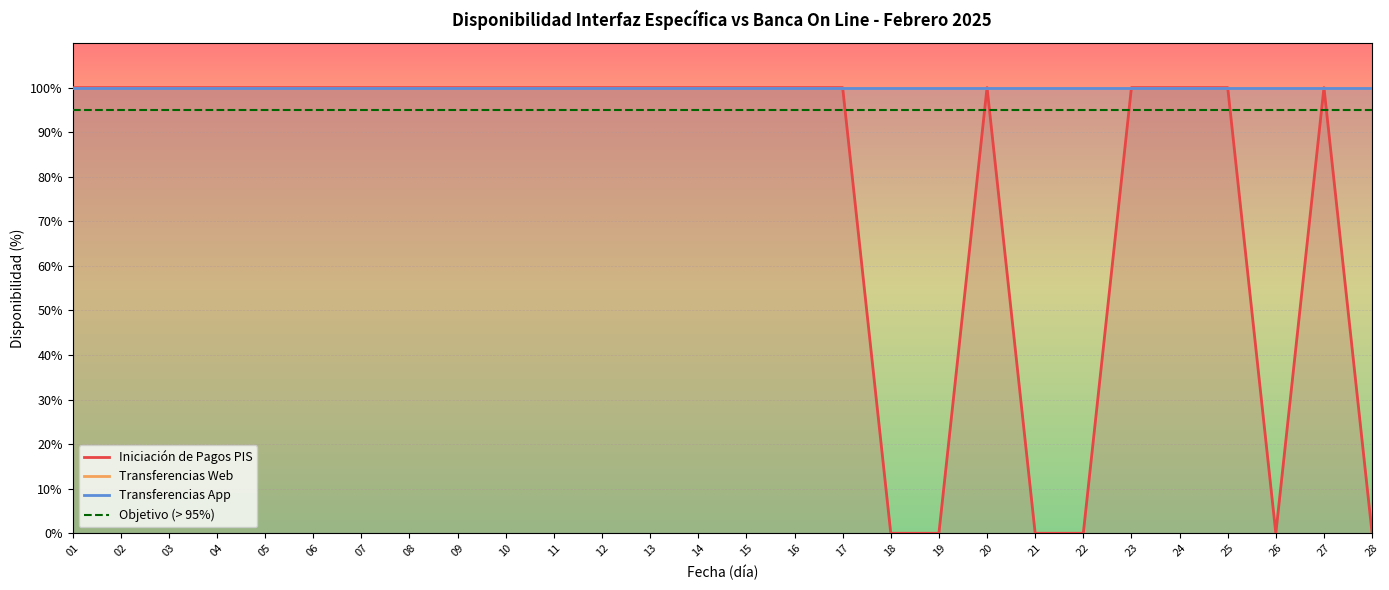

What is the sum of all Iniciación de Pagos PIS values?

2200